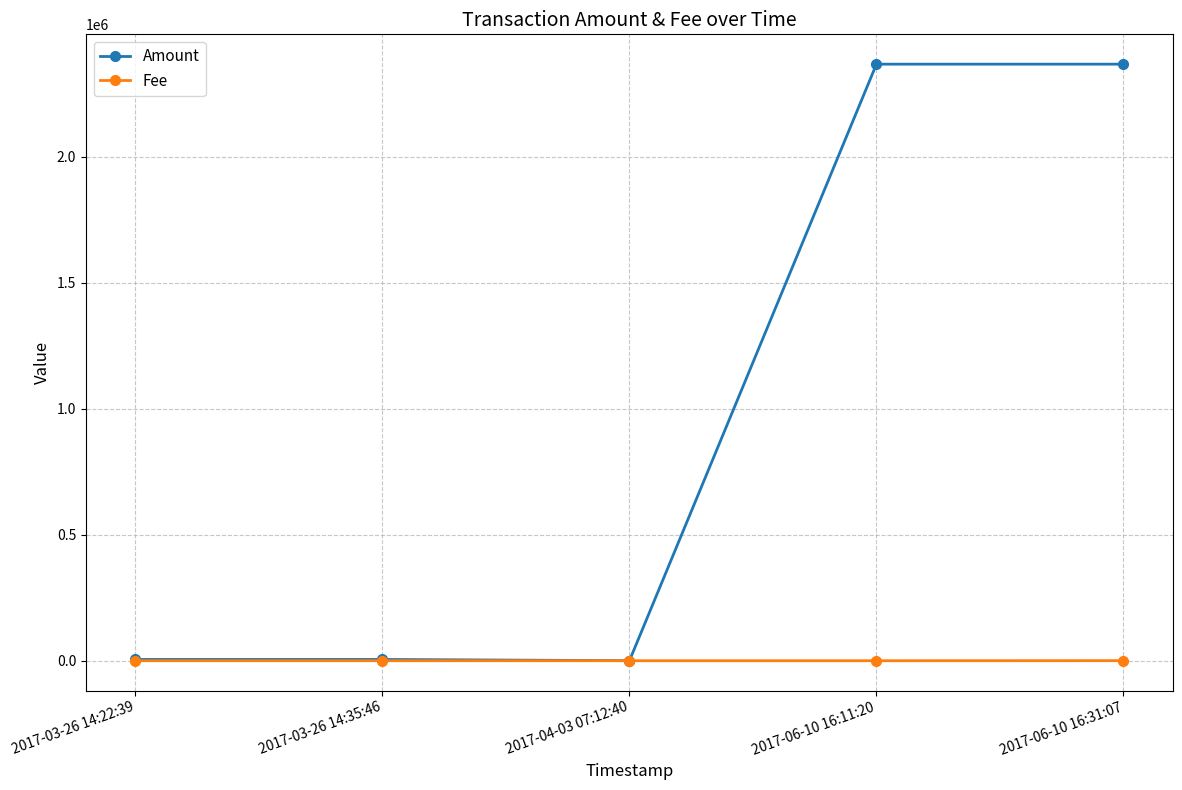

In Amount, how many points are lower than both neighbors (excluding endpoints)?

1